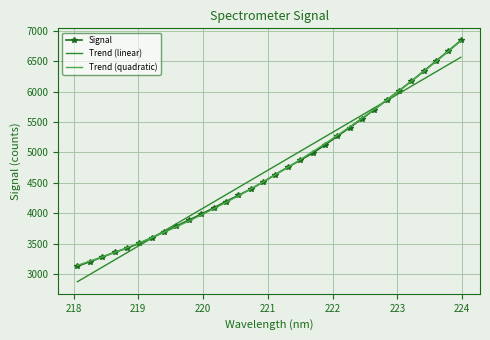

What is the average value of the Signal series?

4720.3